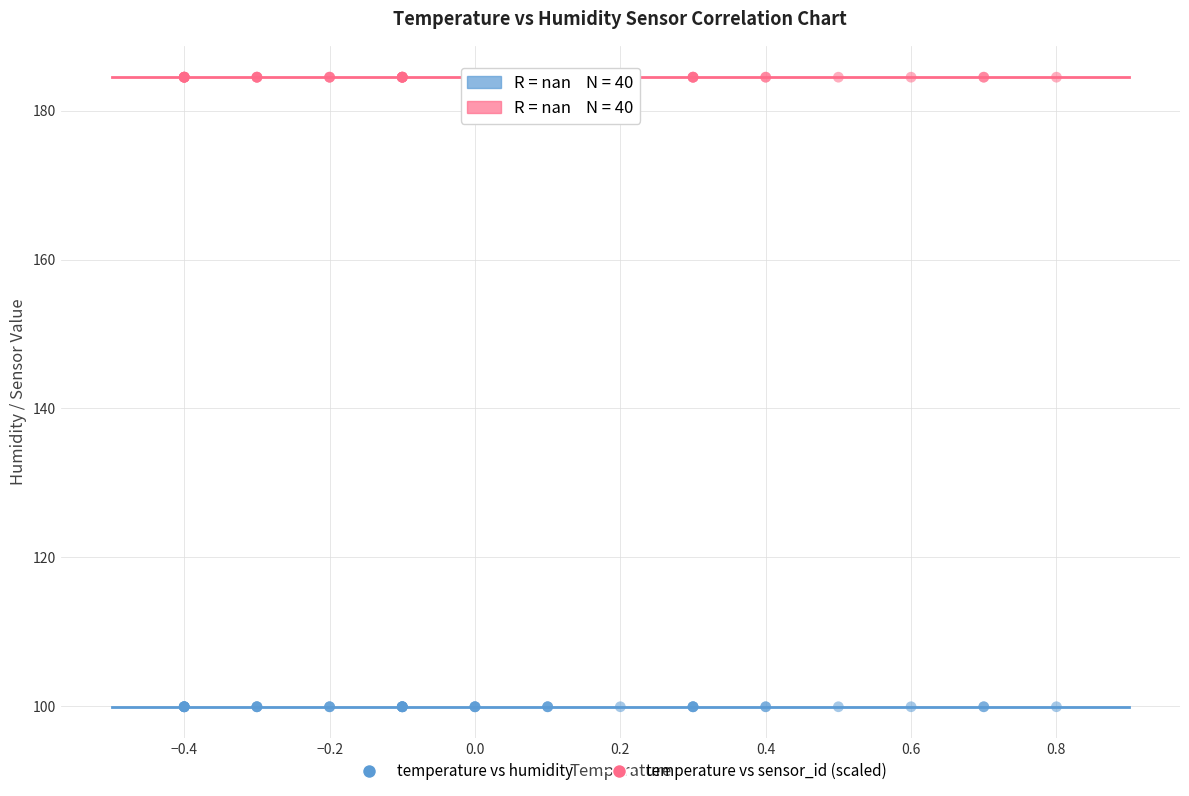

Which series reaches the maximum Y coordinate?

temperature vs sensor_id (scaled)